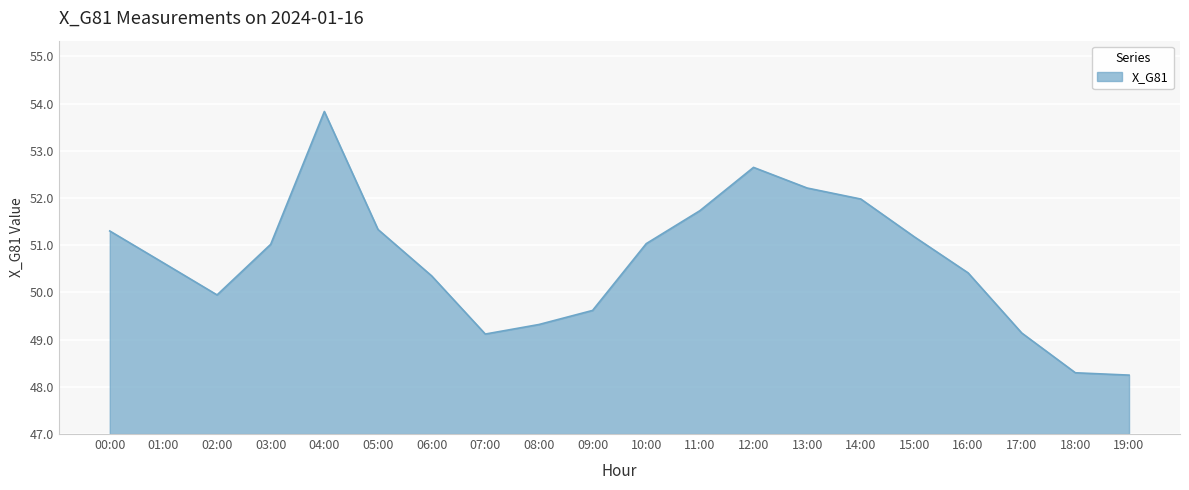

Does the chart display data point markers on the line(s)?

No